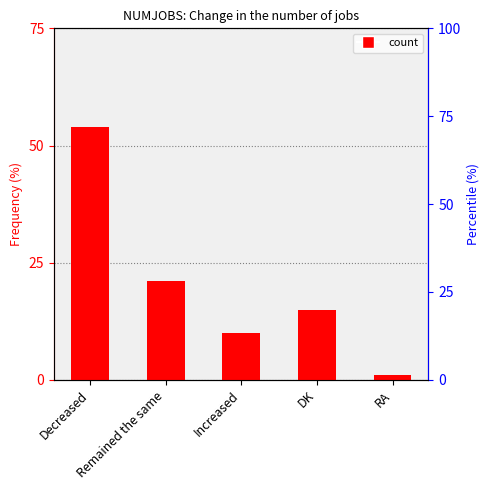

Reading left to right, list all the values displayed in this chart.

54	21	10	15	1